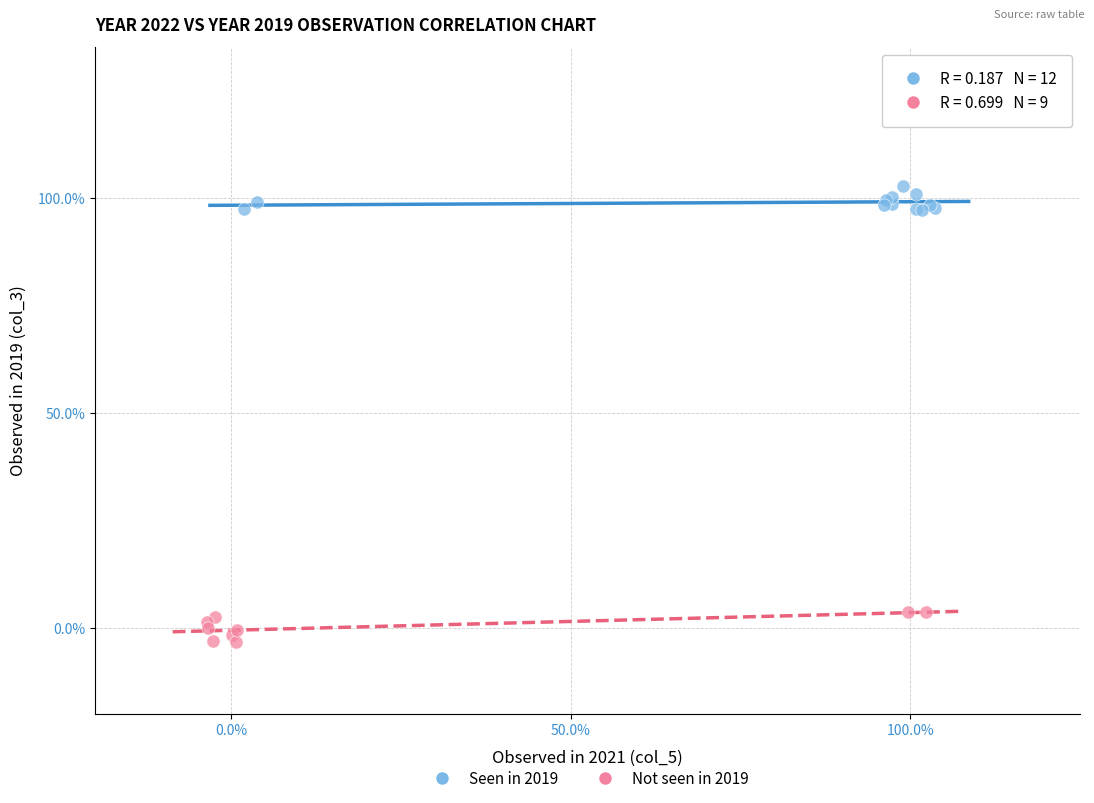

Which series contains the highest Y value?

Seen in 2019